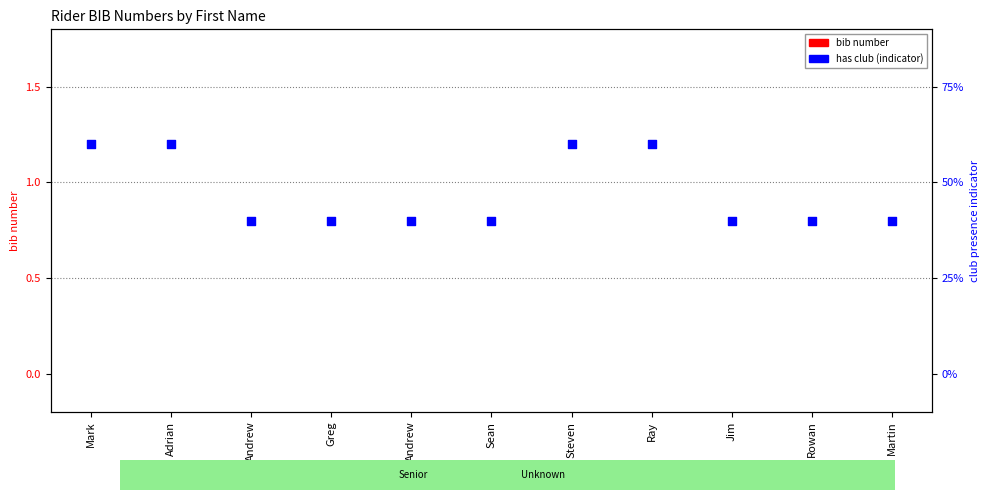

Which series contains the lowest Y value?

bib number